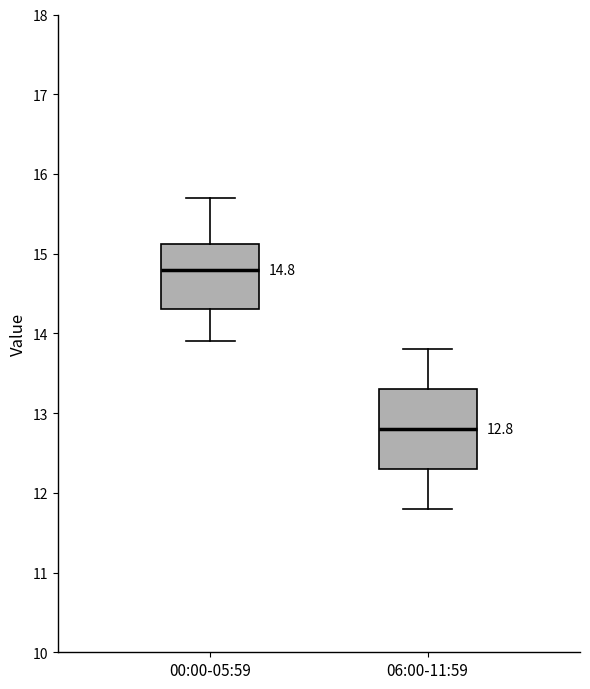

Comparing the boxes themselves (not the whiskers), which one is the tallest?

06:00-11:59